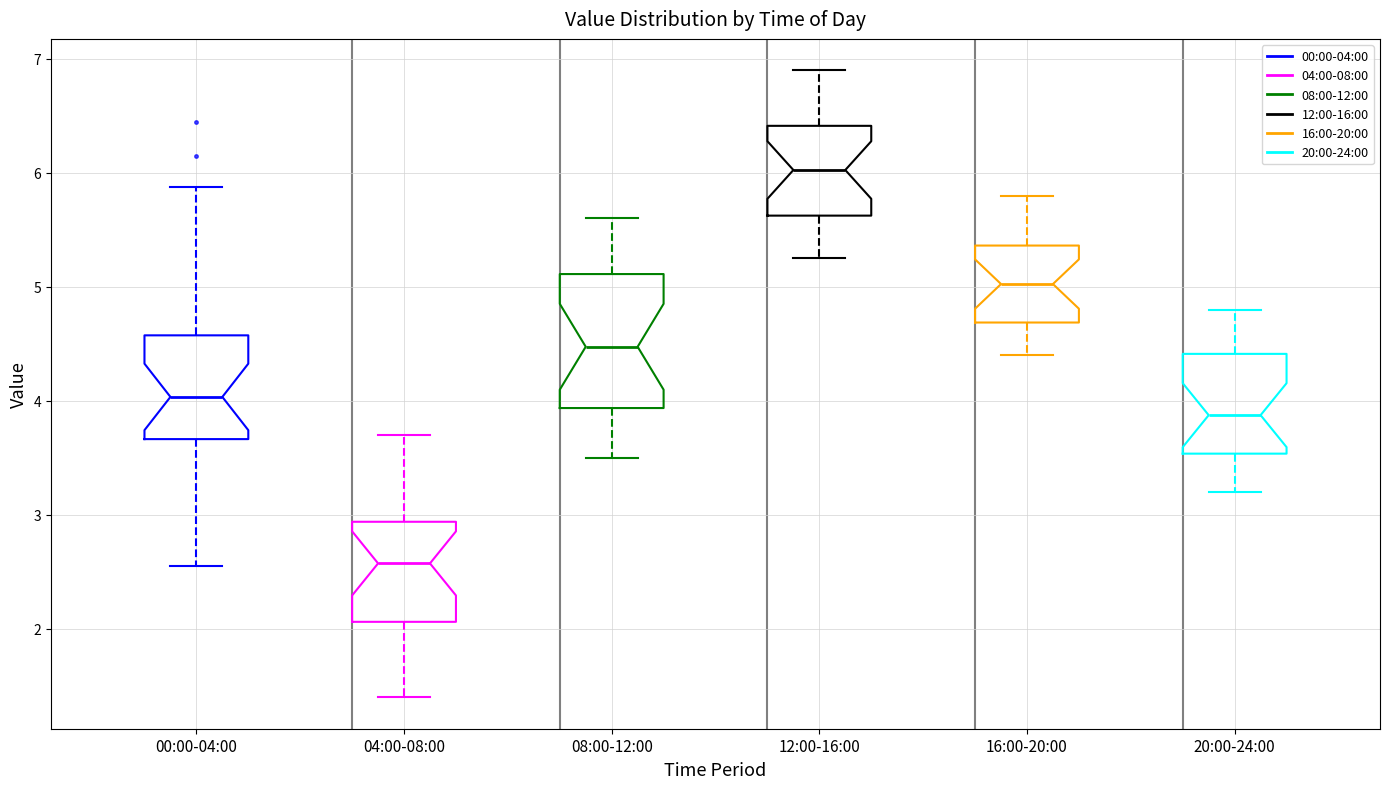

Where does the lower whisker of the box for 00:00-04:00 end on the y-axis? The values are not printed on the chart, so give them approximately, as read against the axis.

2.6